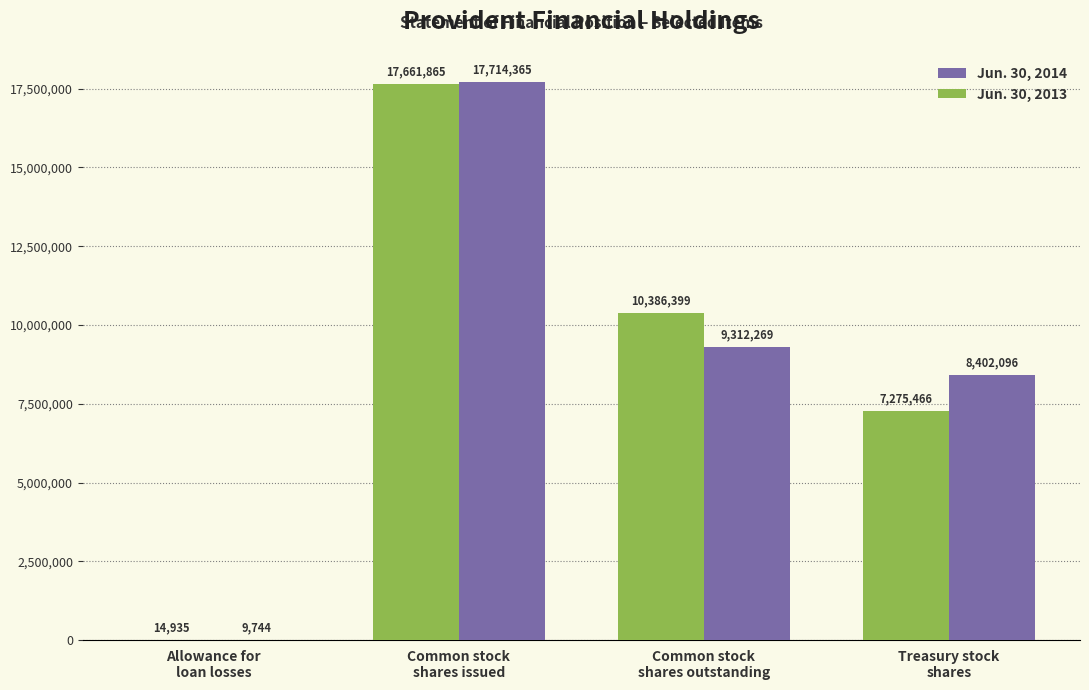

What is the sum of all Jun. 30, 2013 values?

35338665